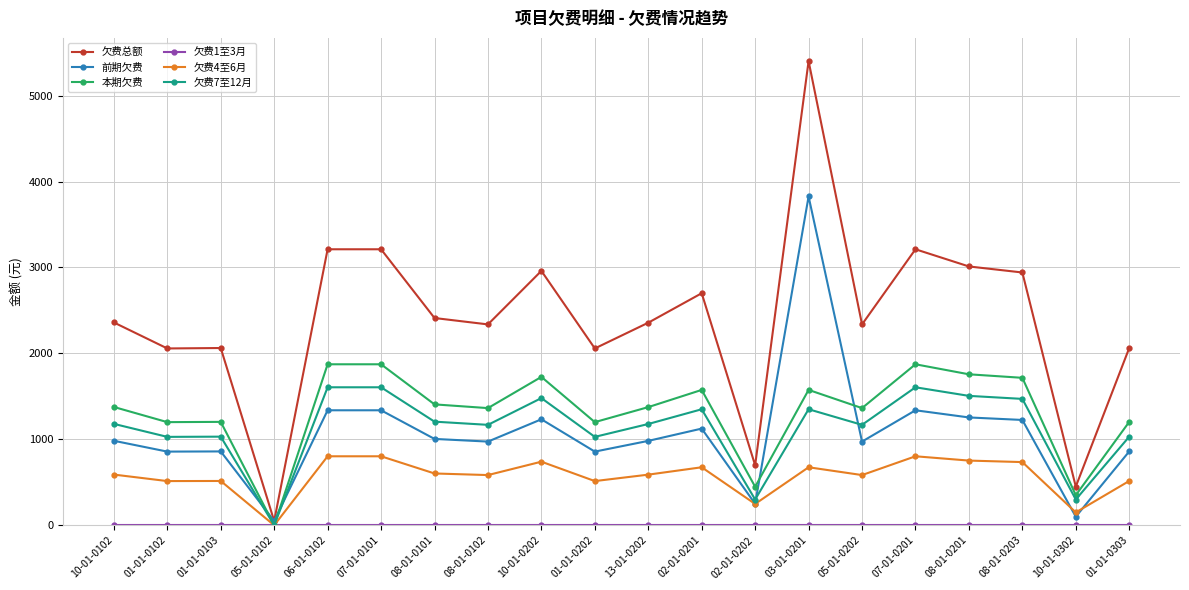

Between 10-01-0102 and 06-01-0102, which series saw the biggest shift?

欠费总额